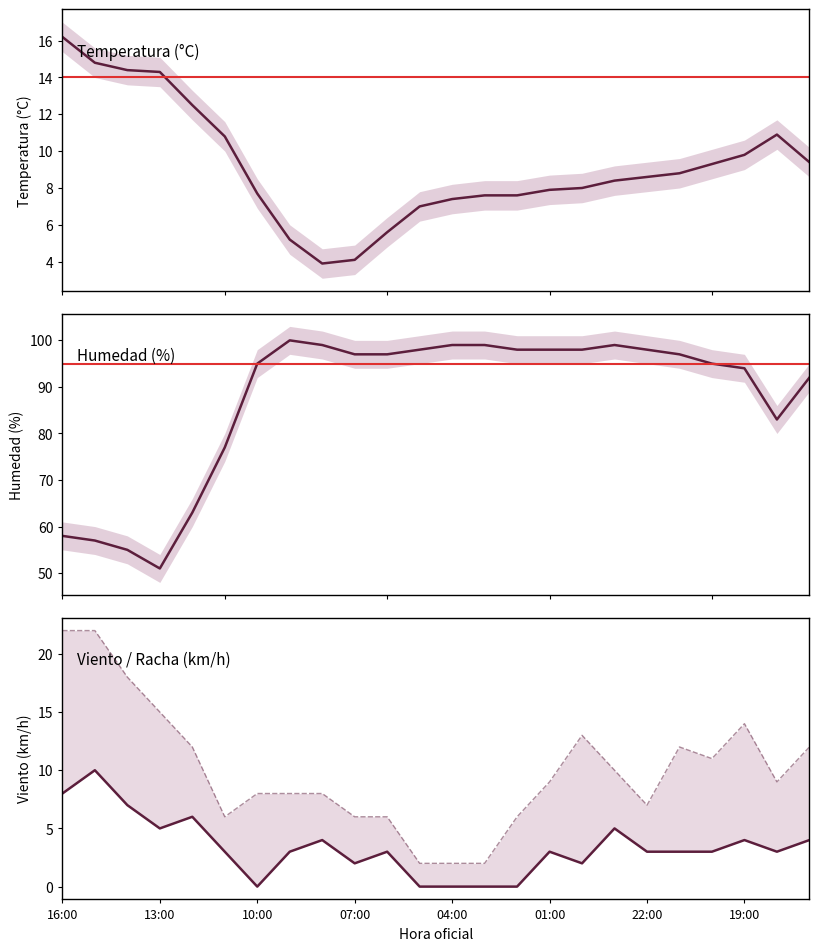

Between 20 and 04:00, which is larger?

04:00